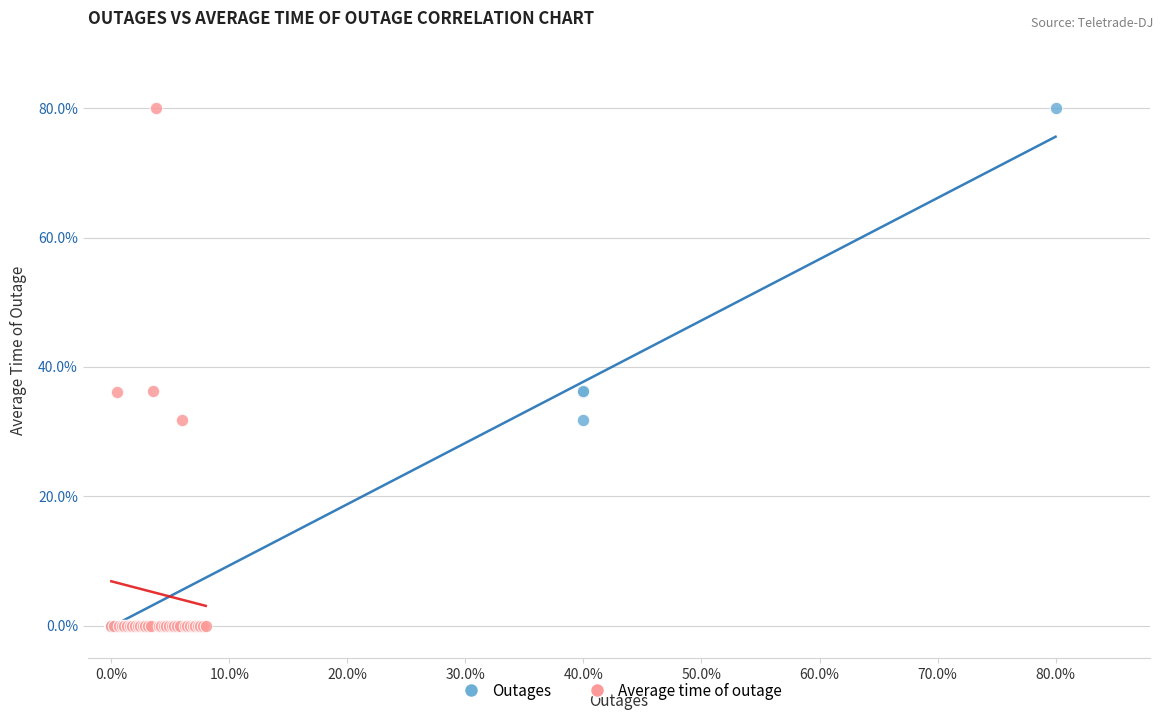

What are all the series names shown in the legend?

Outages, Average time of outage